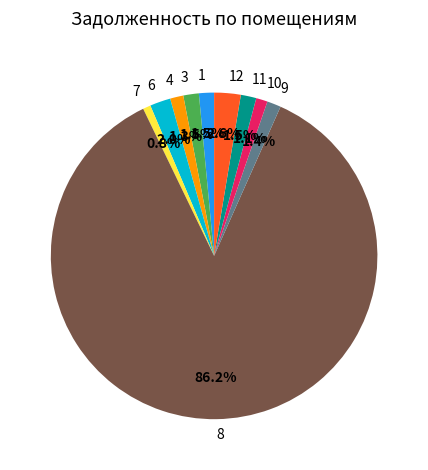

Which slice is the largest?

8